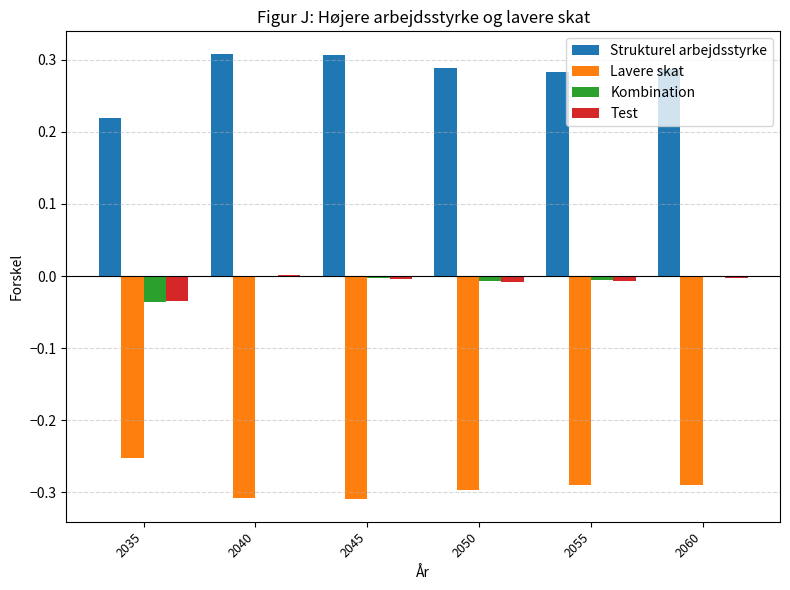

How many groups of bars are there?

6